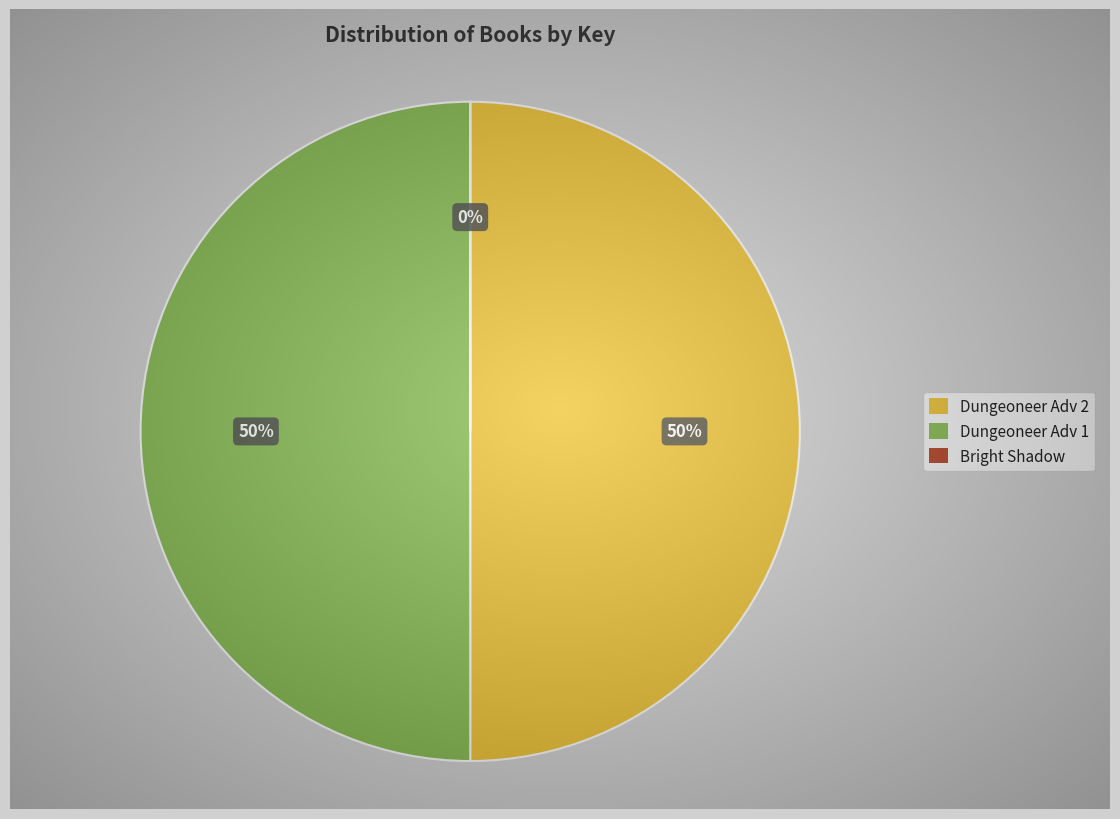

To the nearest percent, what percentage of the pie is Dungeoneer Adventures 1?

50%